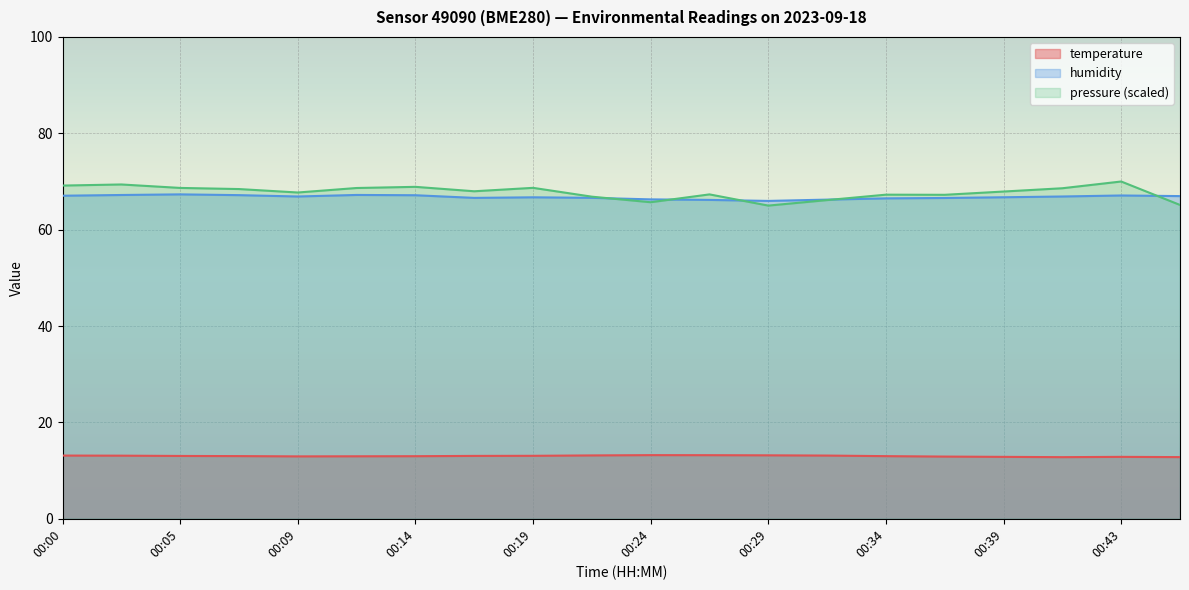

At how many categories does at least one series exceed 47?

20